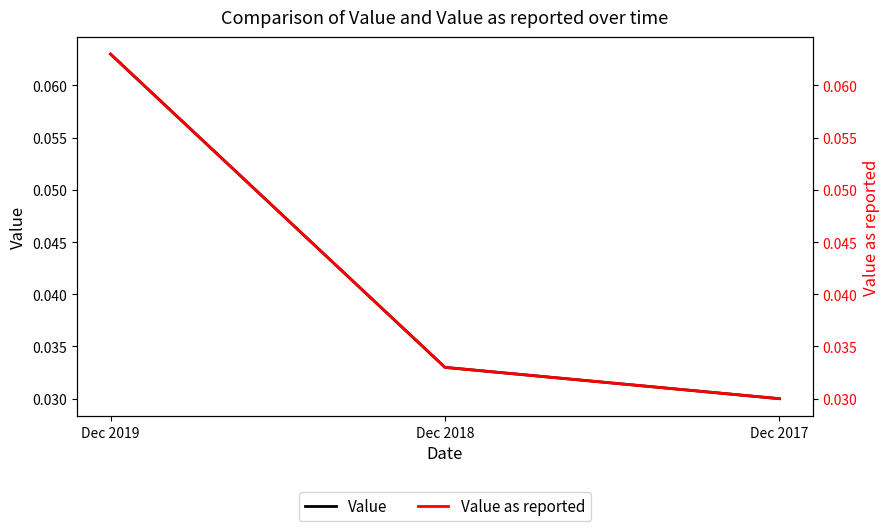

Read the Value value at Dec 2019.

0.1